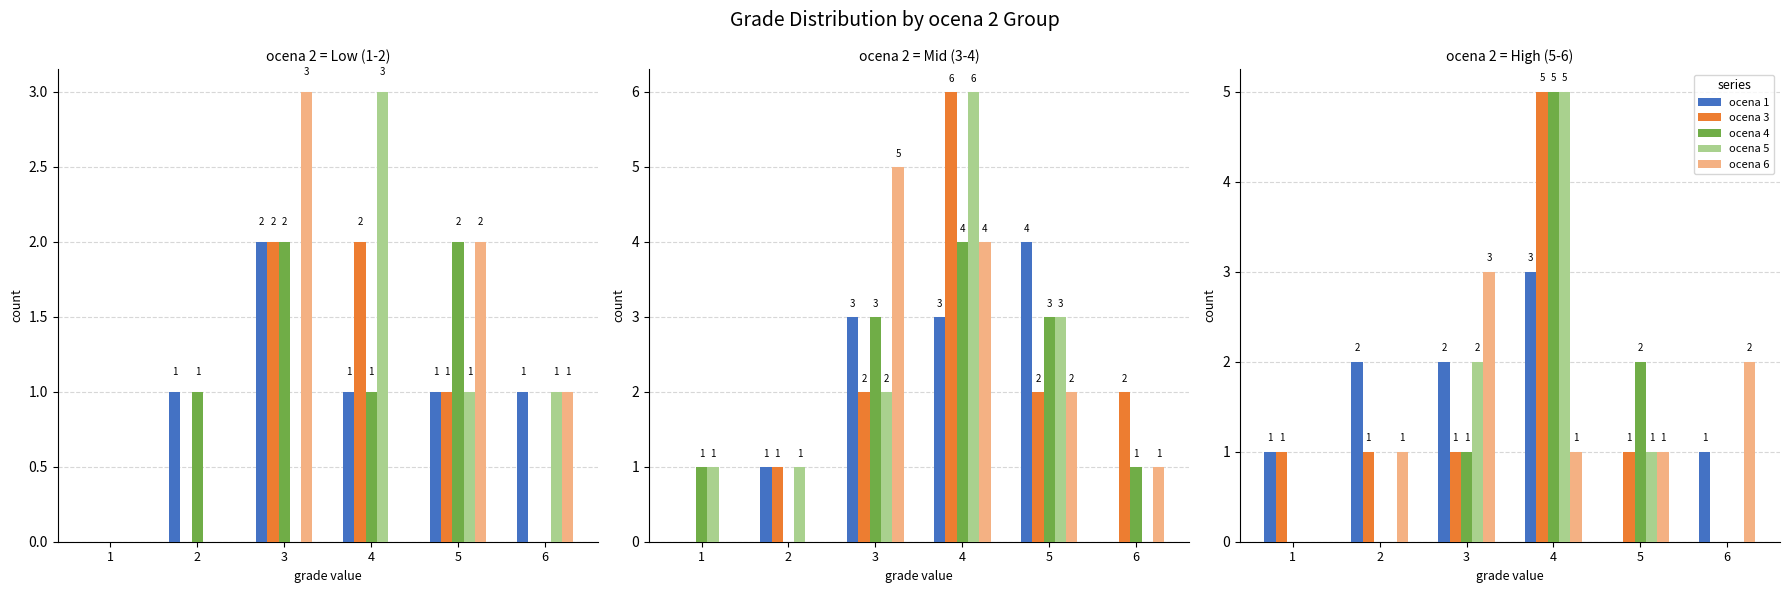

What value does the ocena 5 series have at 4?

5